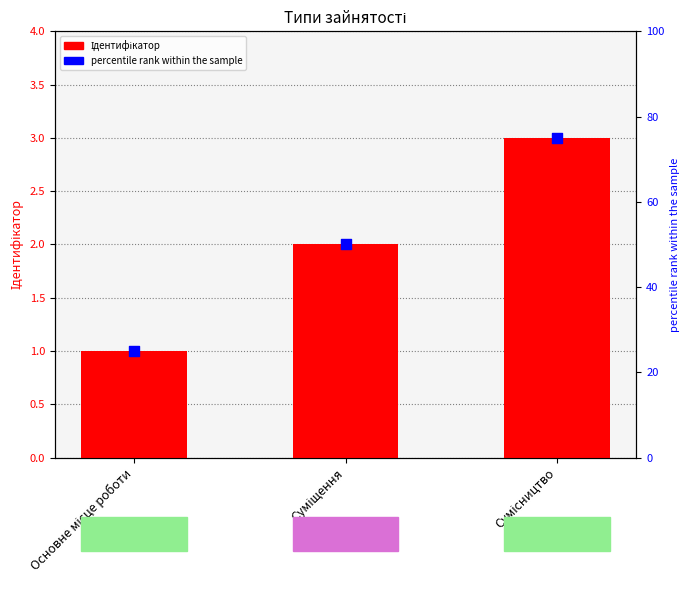

Which series has the largest total across all categories?

percentile rank within the sample